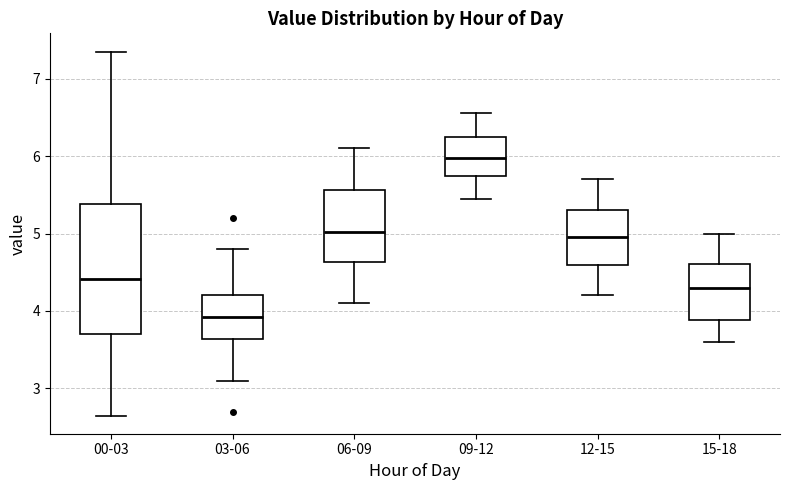

Comparing the boxes themselves (not the whiskers), which one is the tallest?

00-03